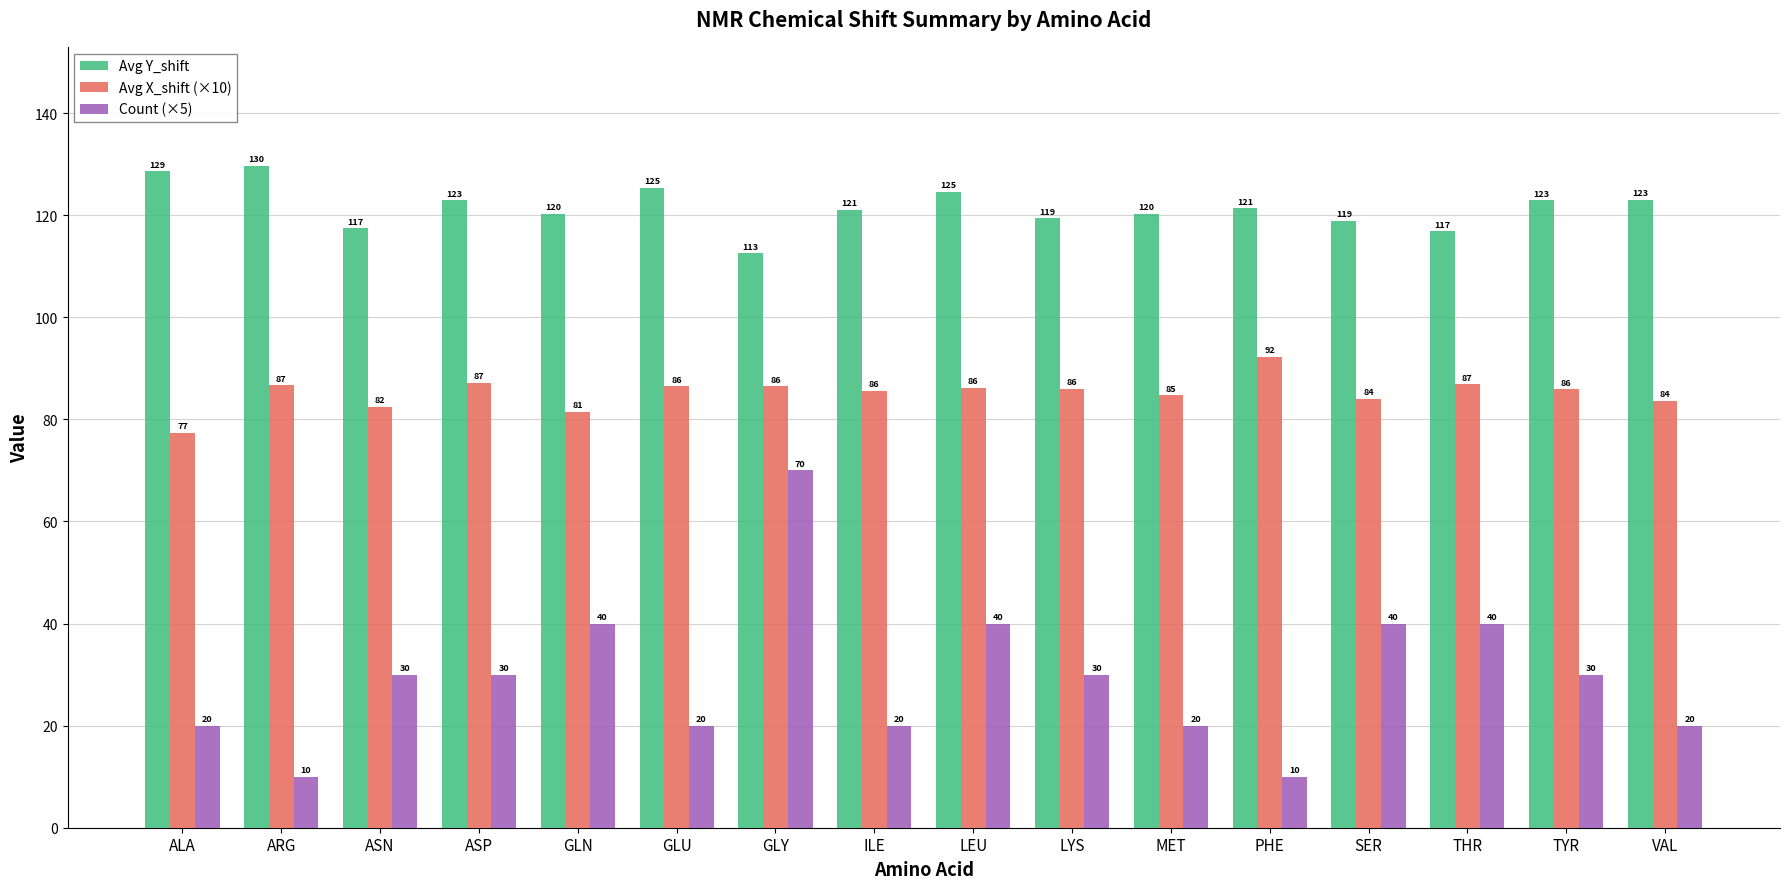

List the series in order of their peak value, highest first.

Avg Y_shift, Avg X_shift (×10), Count (×5)